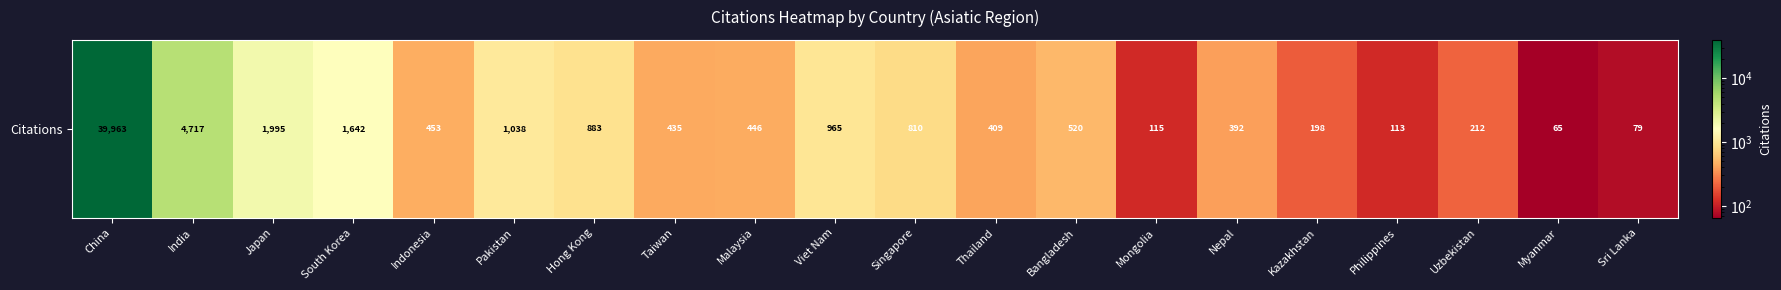

Reading left to right, transcribe all the data shown in this chart.

39963	4717	1995	1642	453	1038	883	435	446	965	810	409	520	115	392	198	113	212	65	79